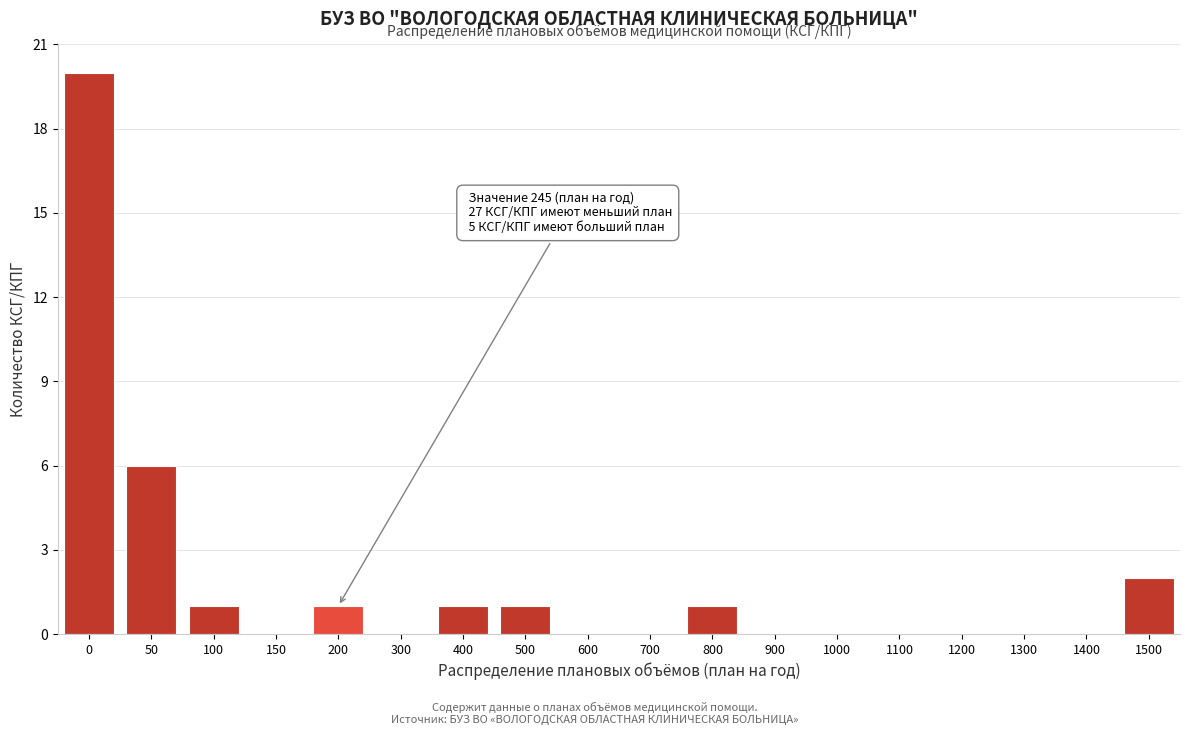

Reading left to right, what are all the values shown in this chart?

0=20	50=6	100=1	150=0	200=1	300=0	400=1	500=1	600=0	700=0	800=1	900=0	1000=0	1100=0	1200=0	1300=0	1400=0	1500=2